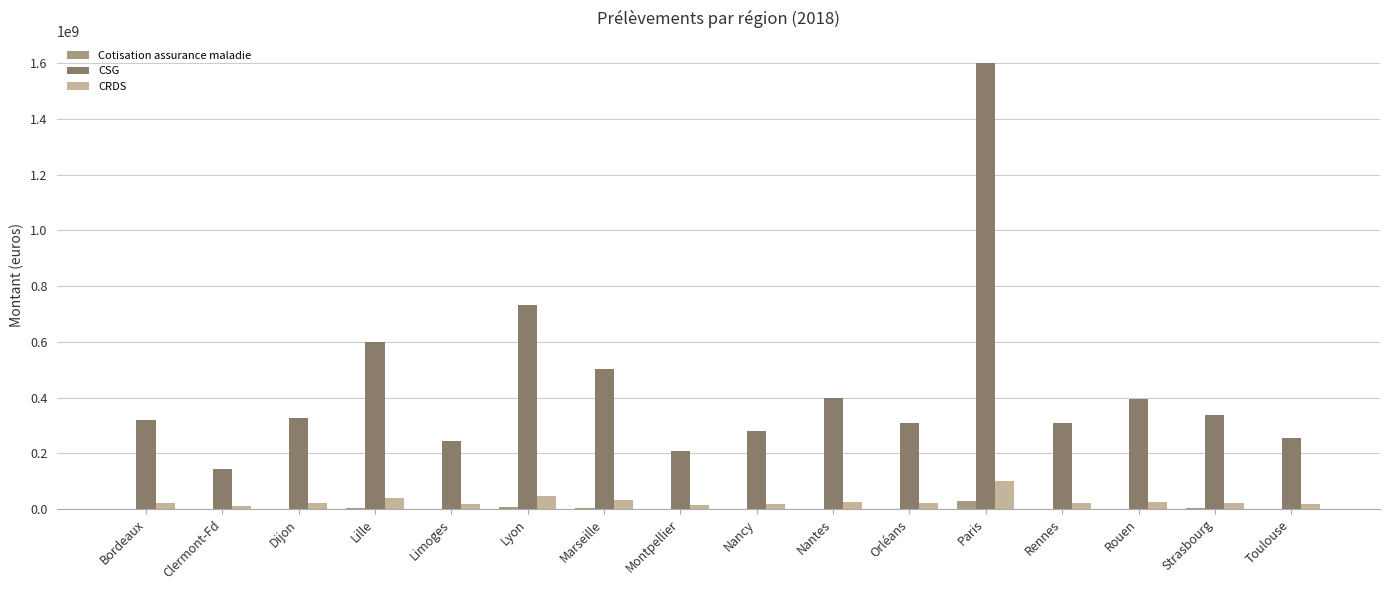

Is the value of CRDS at Toulouse greater than the value of Cotisation assurance maladie at Orléans?

Yes